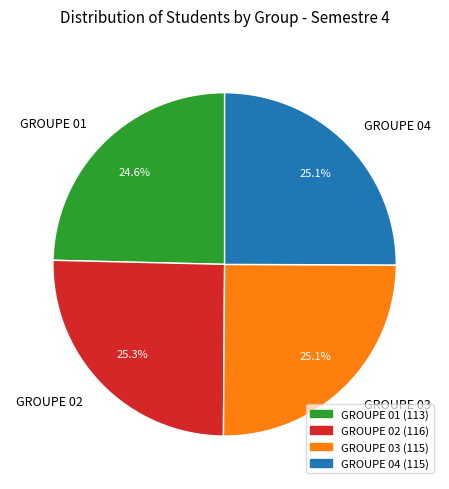

Combined, what portion of the pie is GROUPE 01 and GROUPE 02?

49.9%